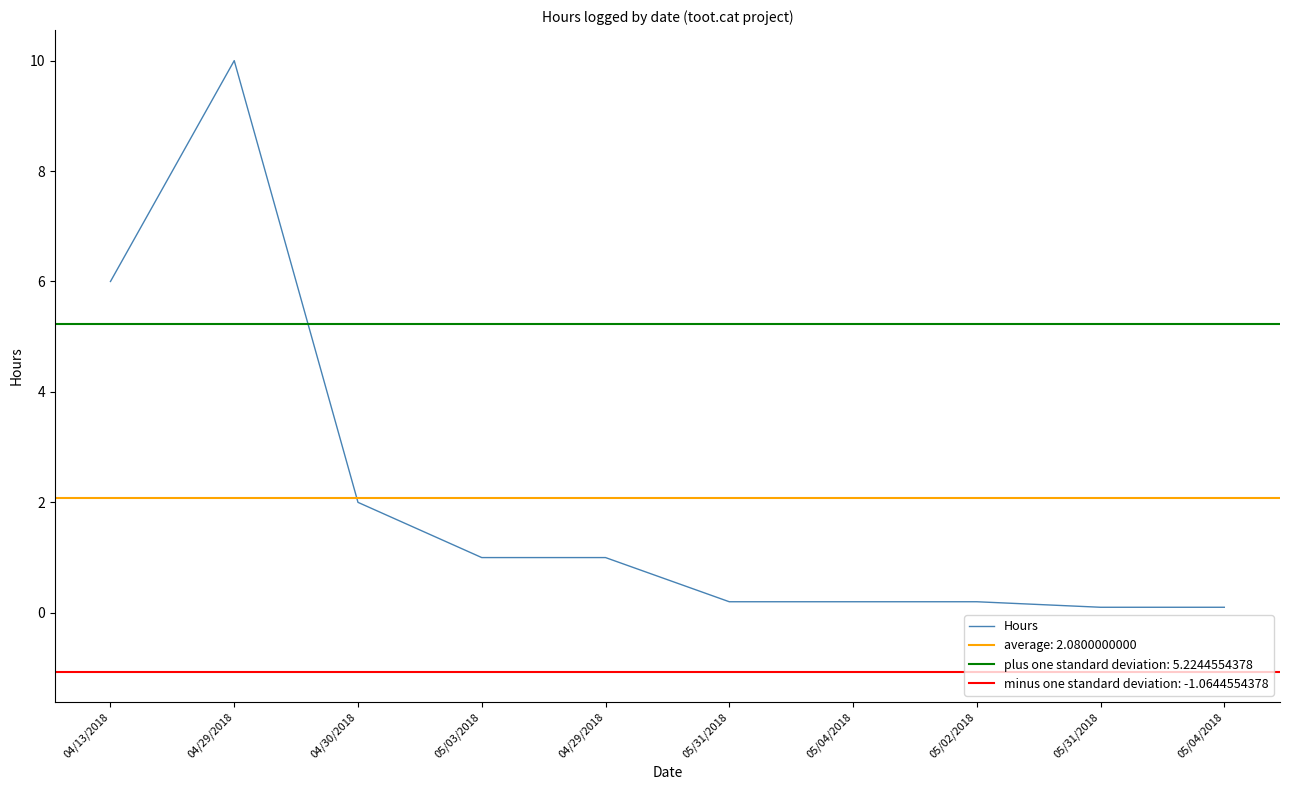

The chart shows a value of 6.0 at 04/13/2018. True or false?

True